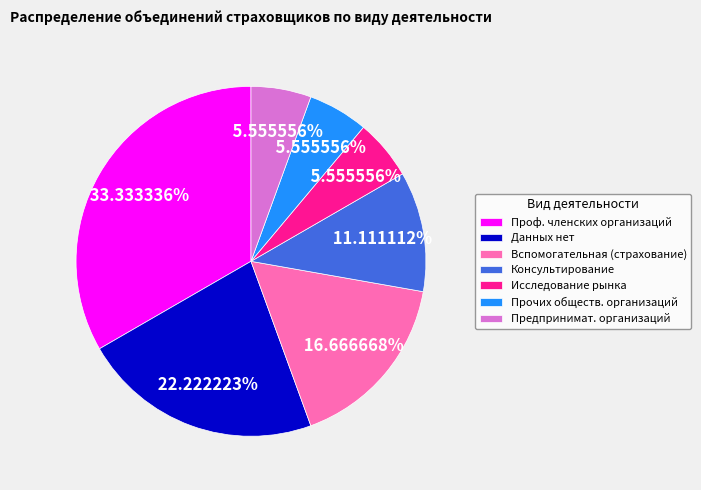

Does Проф. членских организаций account for over 50% of the chart?

No